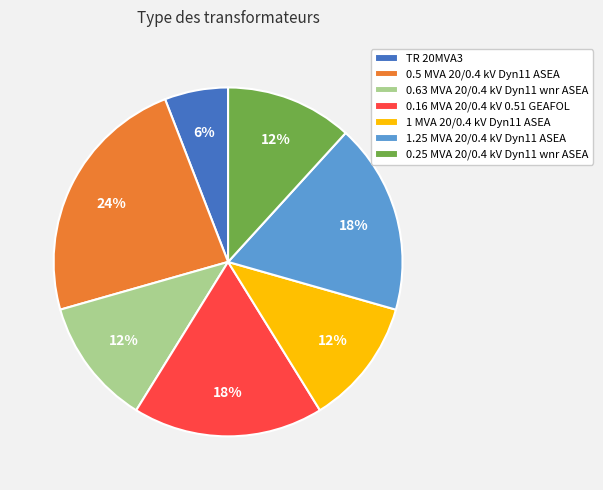

Count the number of slices in the pie.

7